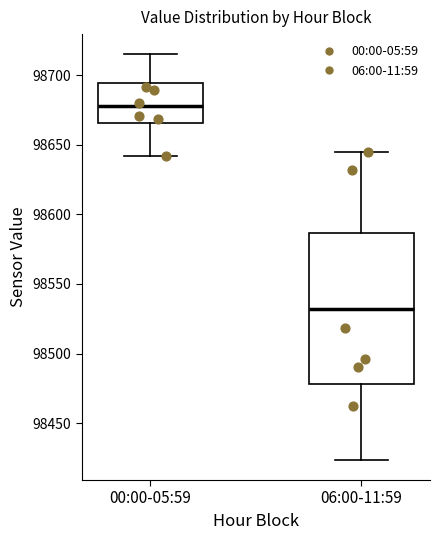

Reading left to right, transcribe this box plot: for each box, give where its median line is, the range the box spans, and where its two whiskers end, as read against the y-axis. The values are not printed on the chart, so give them approximately, as read against the axis.

00:00-05:59: median 98680, box 98665 to 98695, whiskers 98640 to 98715
06:00-11:59: median 98530, box 98480 to 98585, whiskers 98425 to 98645